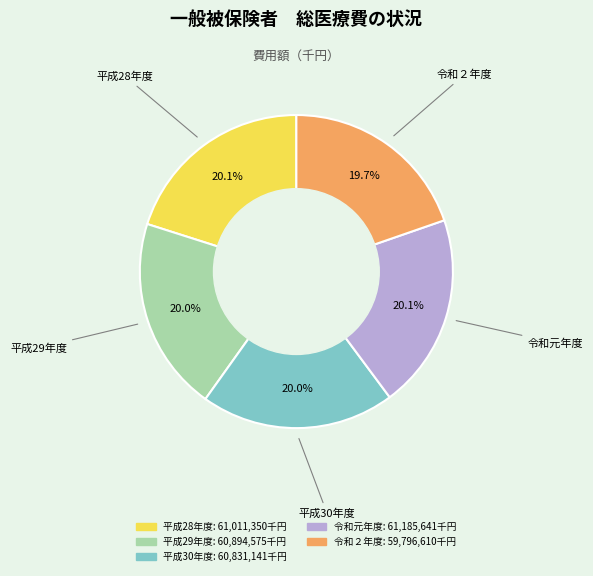

Does any single category account for the majority?

No